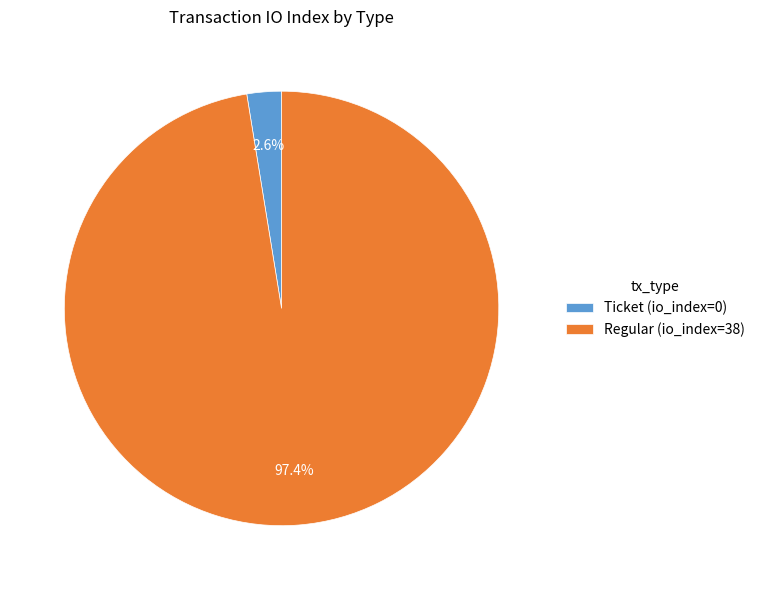

What is the smallest slice in the pie chart?

Ticket (io_index=0)